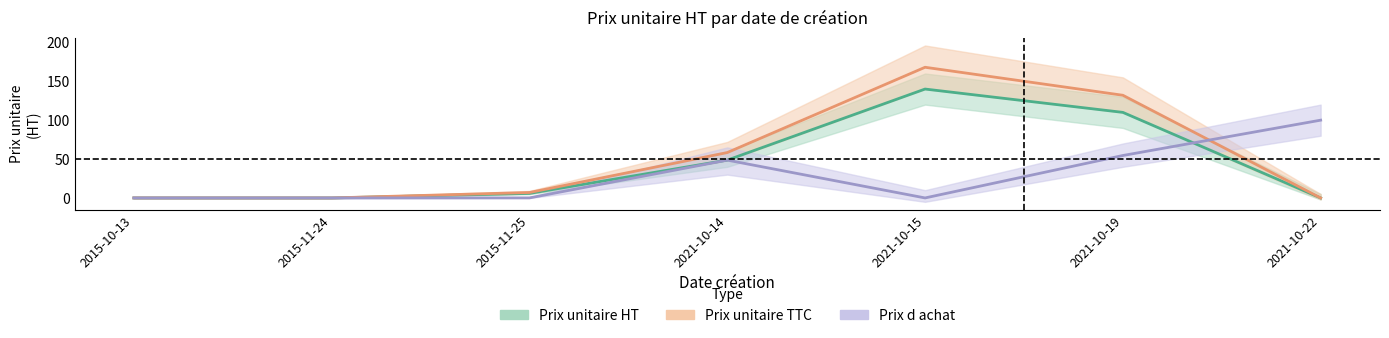

What are all the series names shown in the legend?

Prix unitaire HT, Prix unitaire TTC, Prix d achat